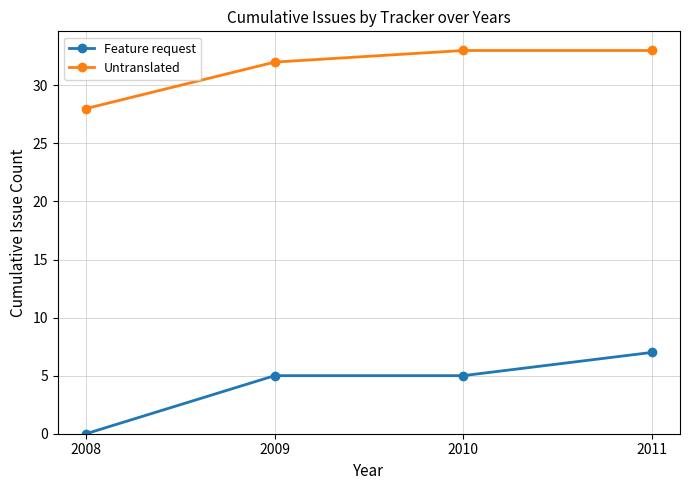

Which series changed the most between 2008 and 2011?

Feature request